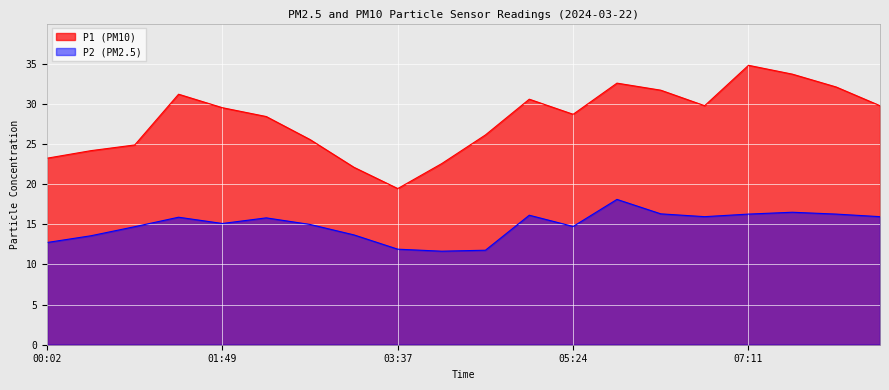

At which label is P2 closest to 14?

03:10